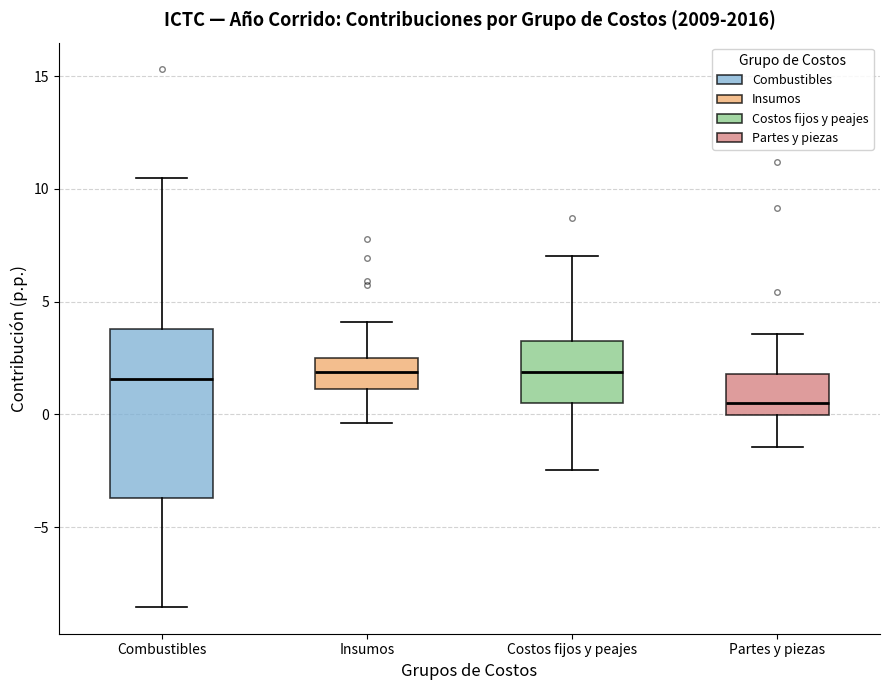

Which box's median line is the lowest?

Partes y piezas